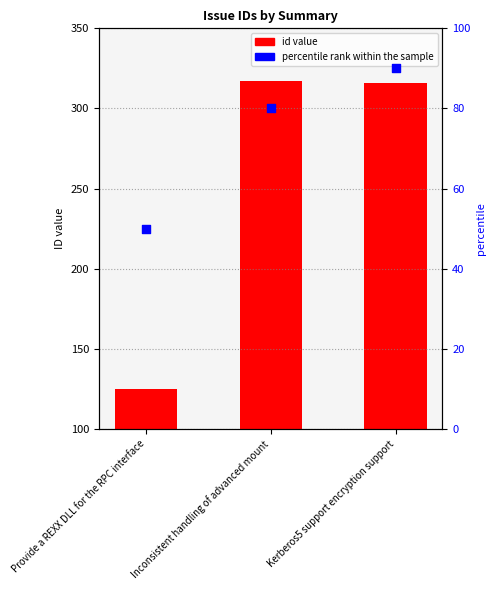

Is the value of percentile rank within the sample at Inconsistent handling of advanced mount greater than the value of id at Inconsistent handling of advanced mount?

No